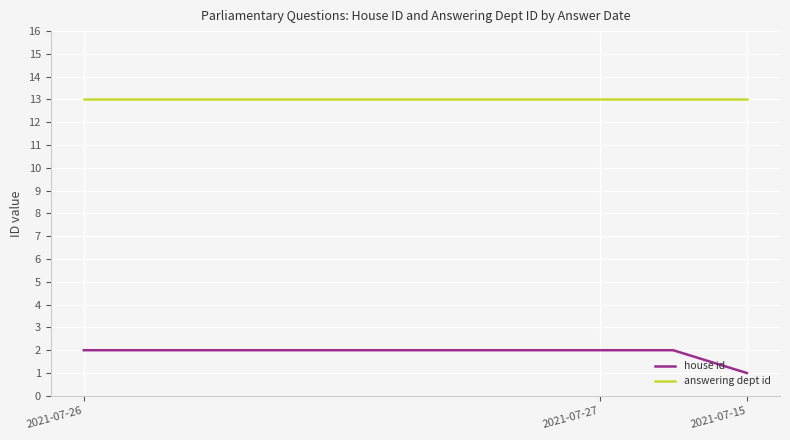

True or false: answering dept id and house id cross at least once.

False